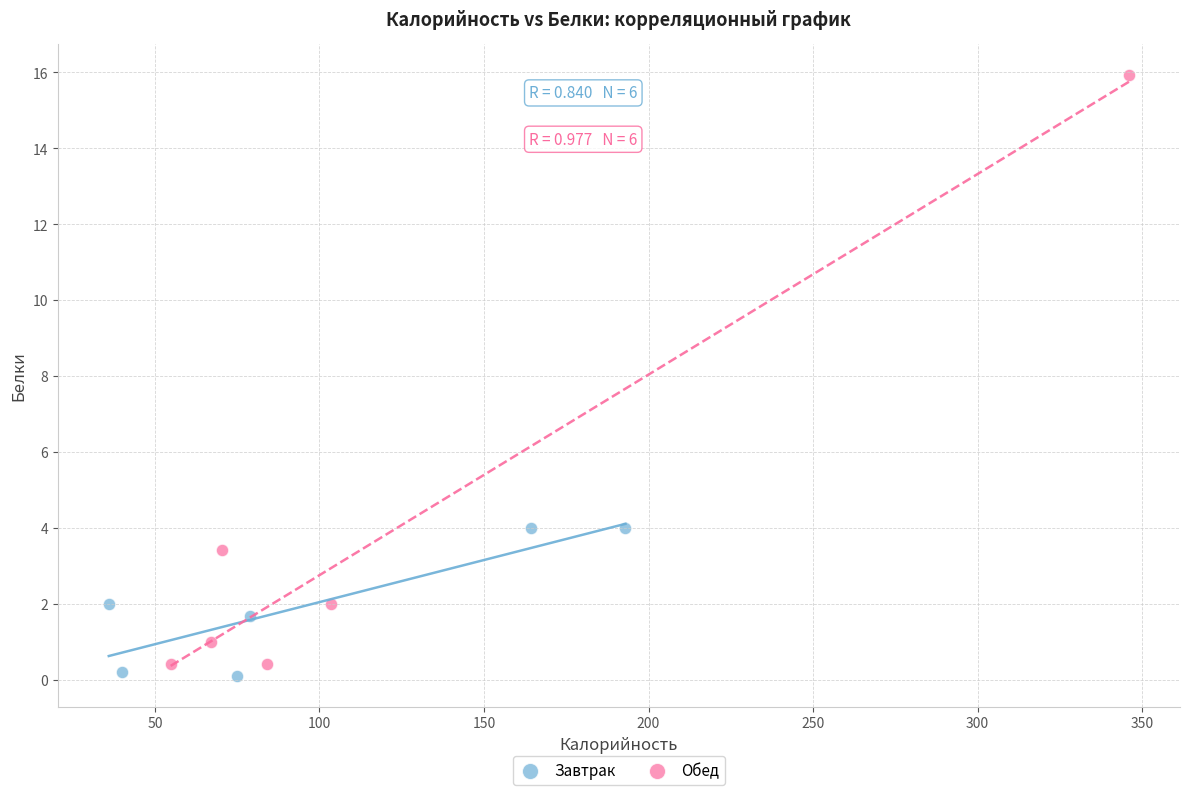

What are all the series names shown in the legend?

Завтрак, Обед